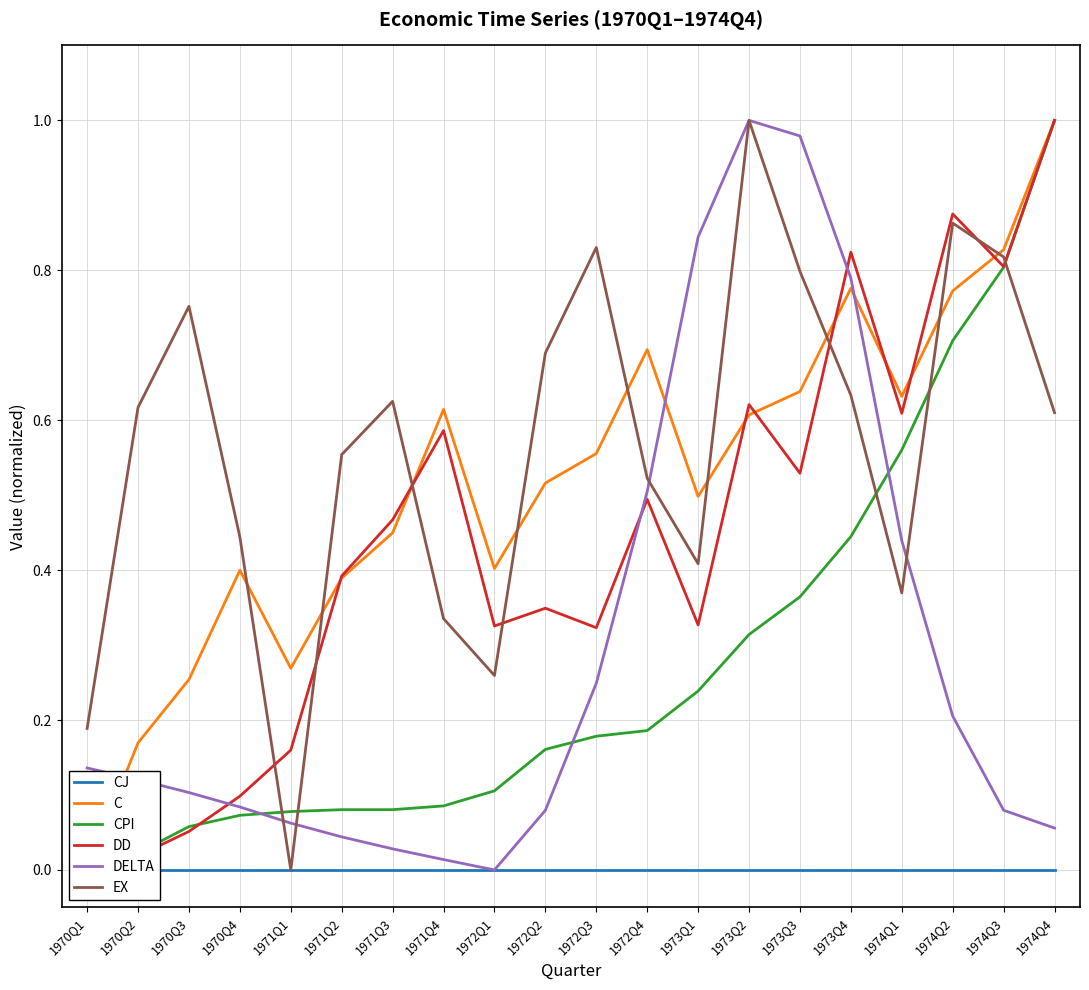

Which series has the widest spread of values?

C